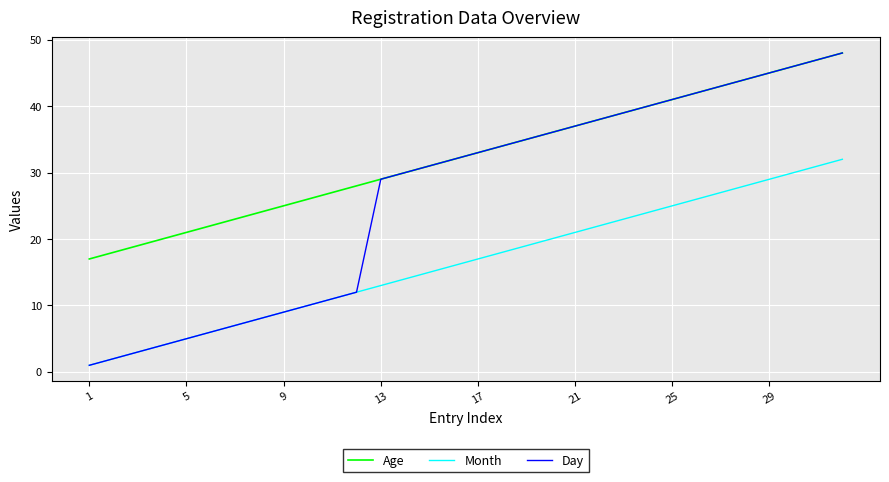

Does the chart have visible grid lines?

Yes